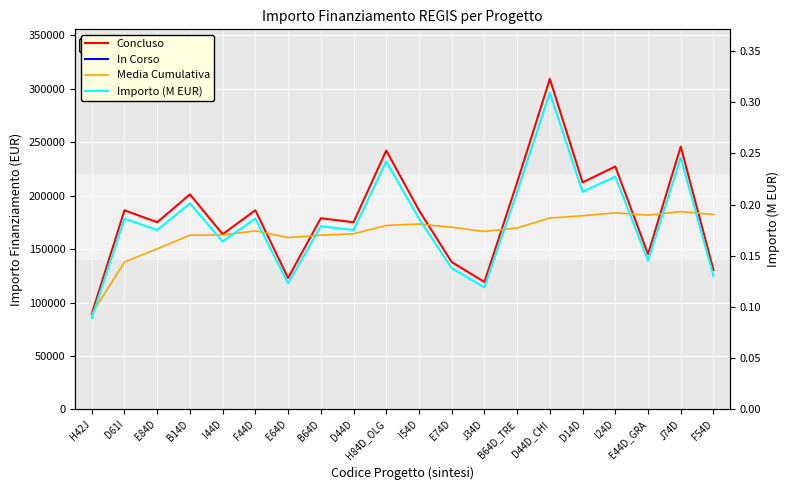

True or false: Concluso and In Corso intersect in this chart.

False